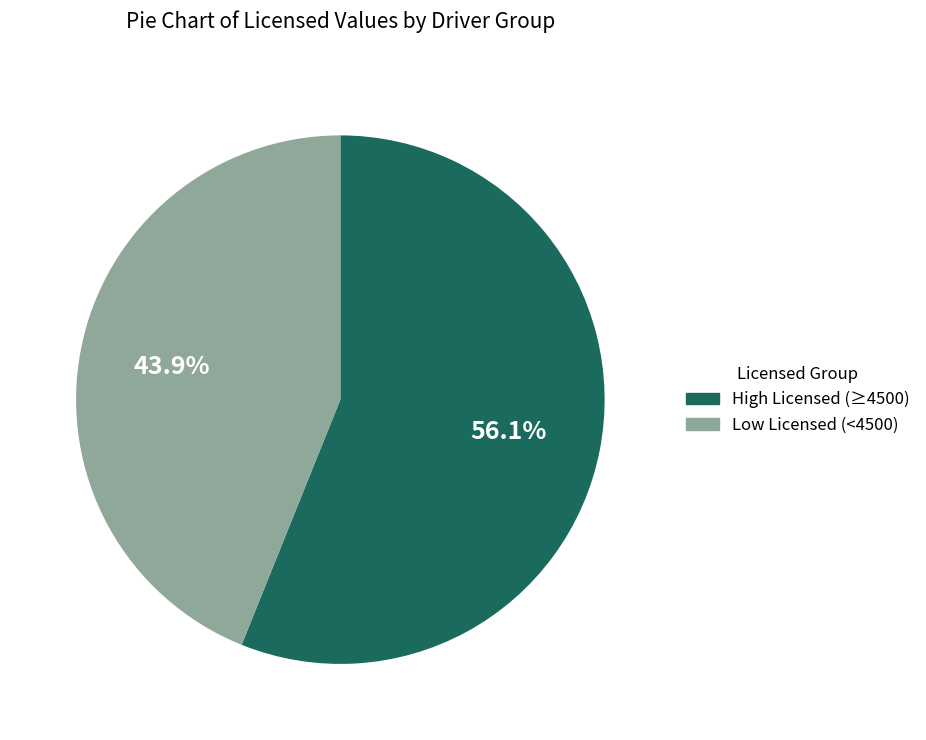

To the nearest percent, what is the difference between the largest and smallest slice percentages?

12%